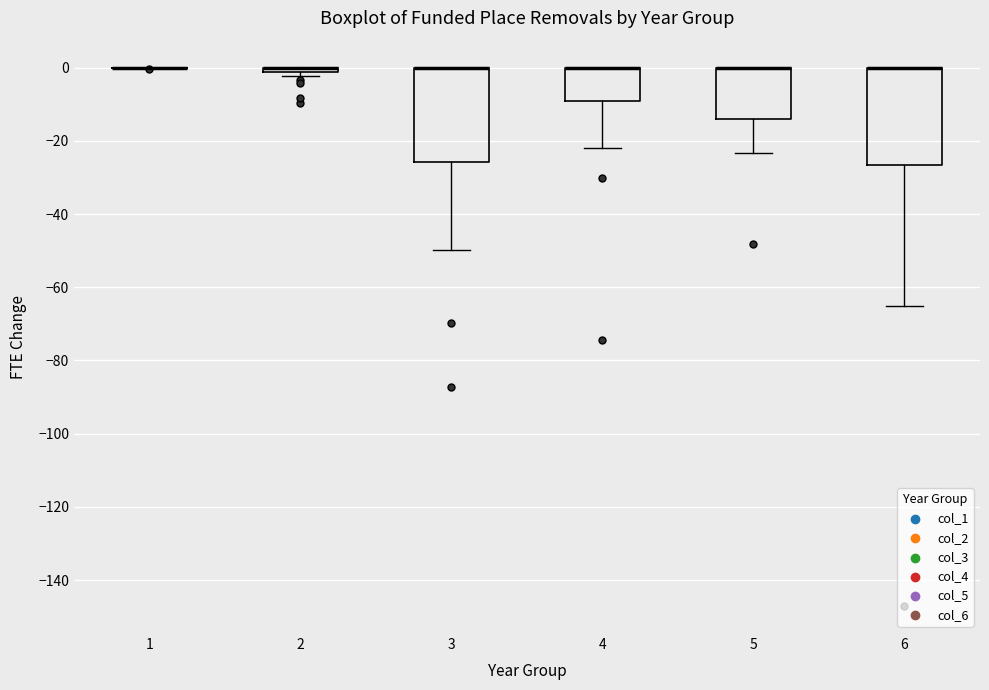

Where is the lower edge of the box at x = 6 on the y-axis? The values are not printed on the chart, so give them approximately, as read against the axis.

-26